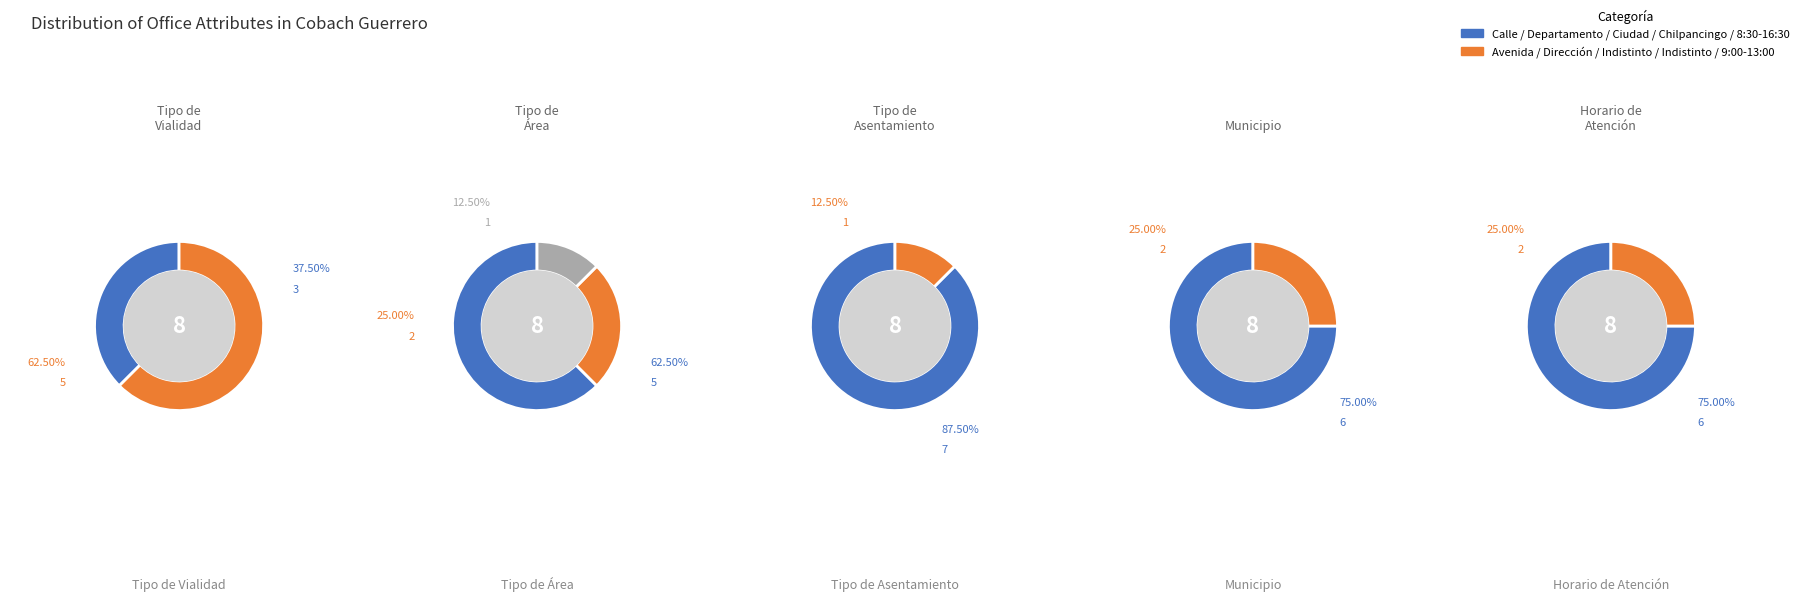

What is the change in value from Calle to Avenida?

+2